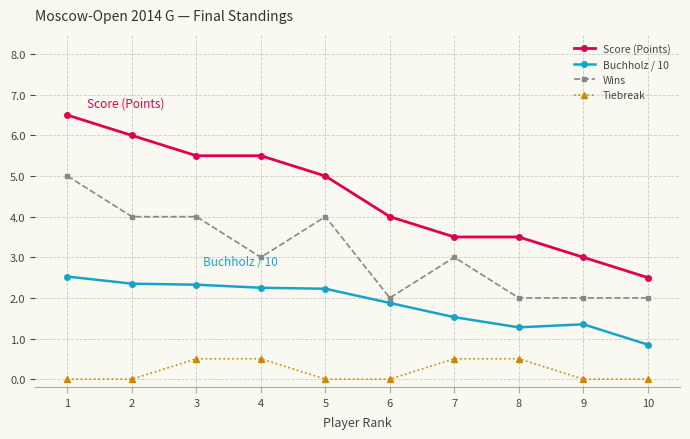

Rank the series by their maximum value, from highest to lowest.

Score (Points), Wins, Buchholz / 10, Tiebreak